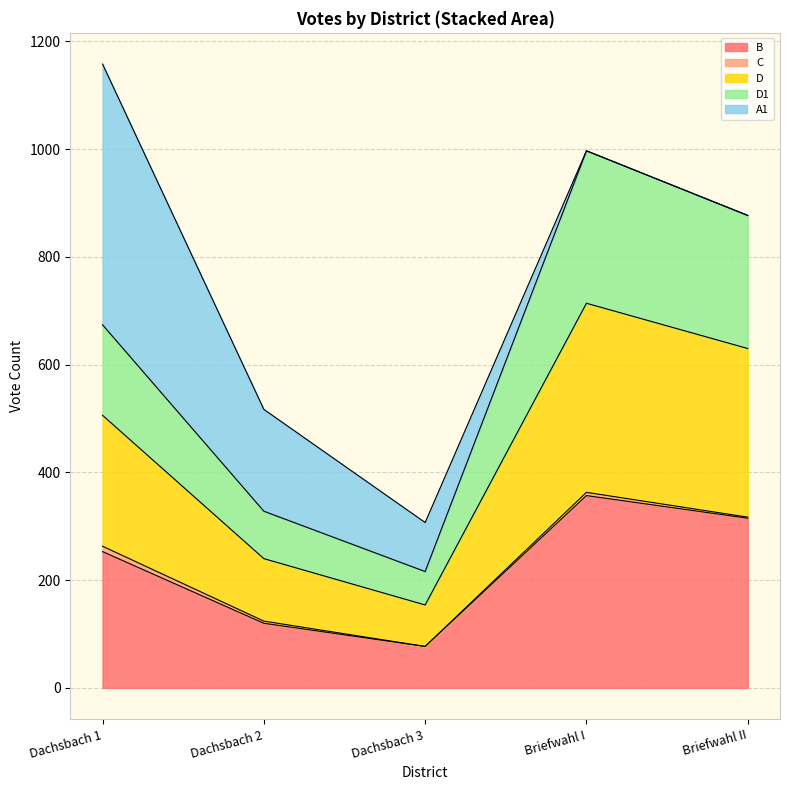

What is the minimum value for B?

77